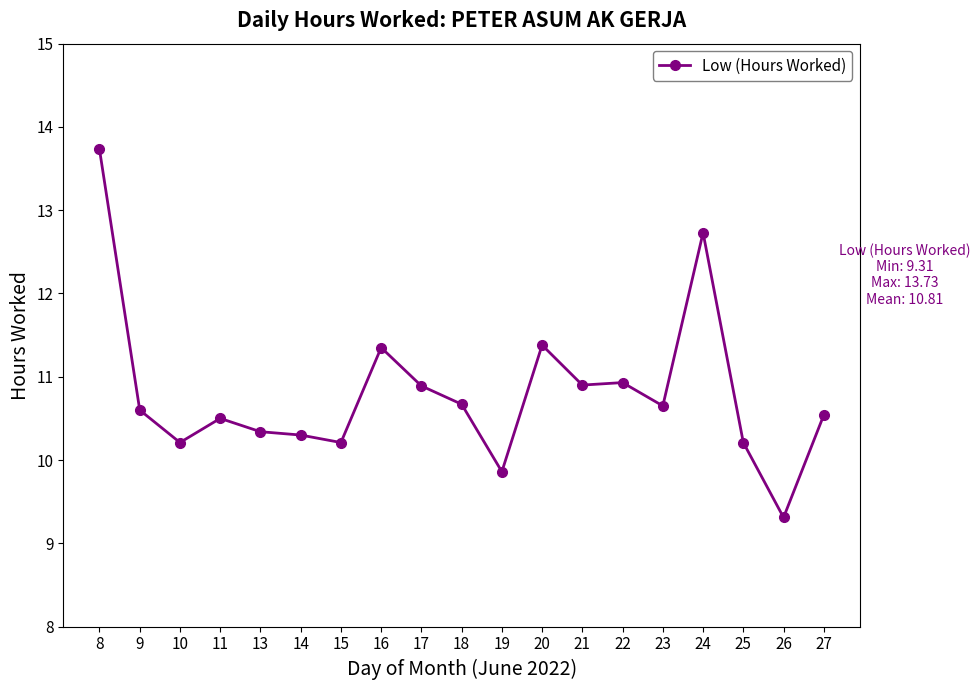

What is the difference between the maximum and minimum values?

4.4